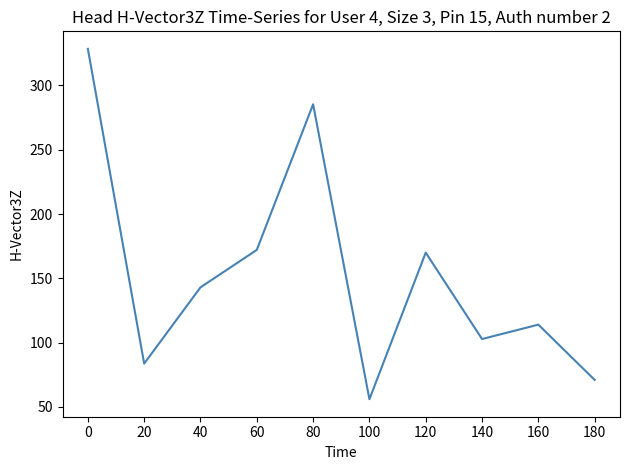

Reading left to right, extract all data points from this chart.

328.5	83.7	143.0	172.1	285.4	56.0	170.0	102.8	114.0	71.0